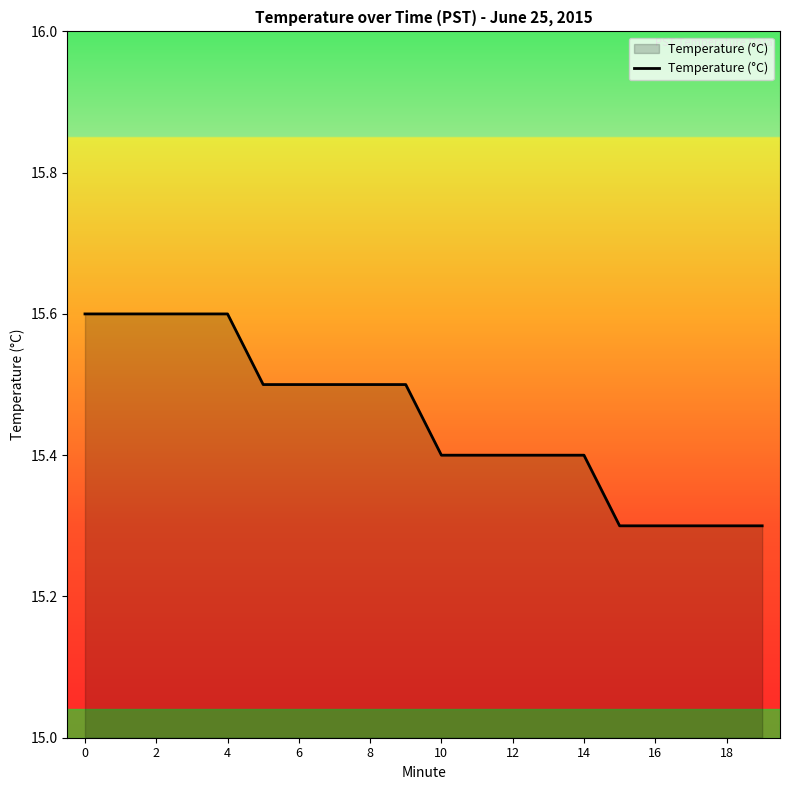

What is the maximum value shown in the chart?

15.6